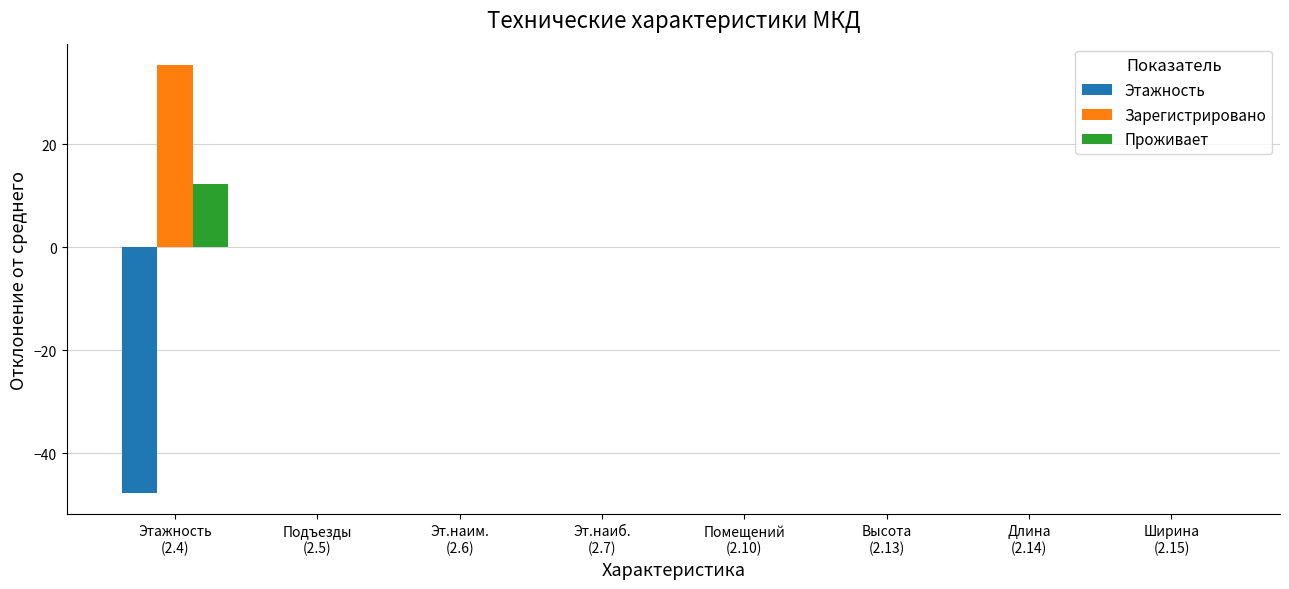

What is the sum of all Этажность values?

-47.7